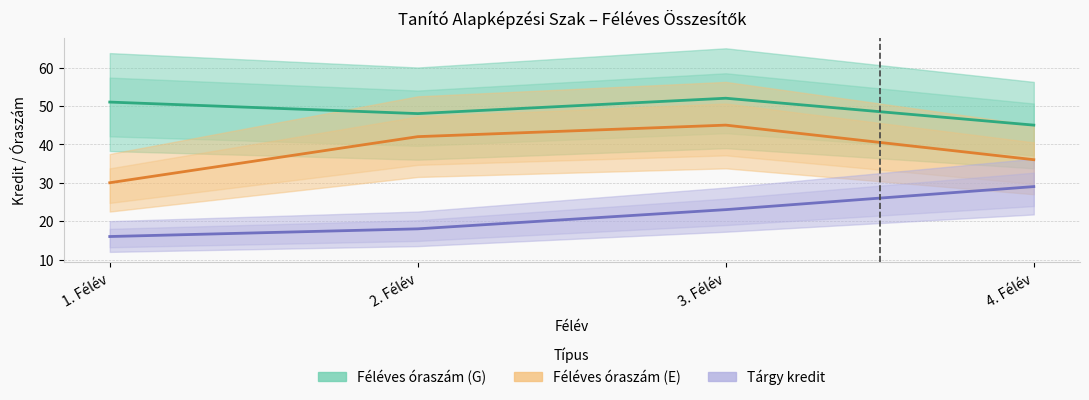

What is the total value across all series at 4. Félév?

110